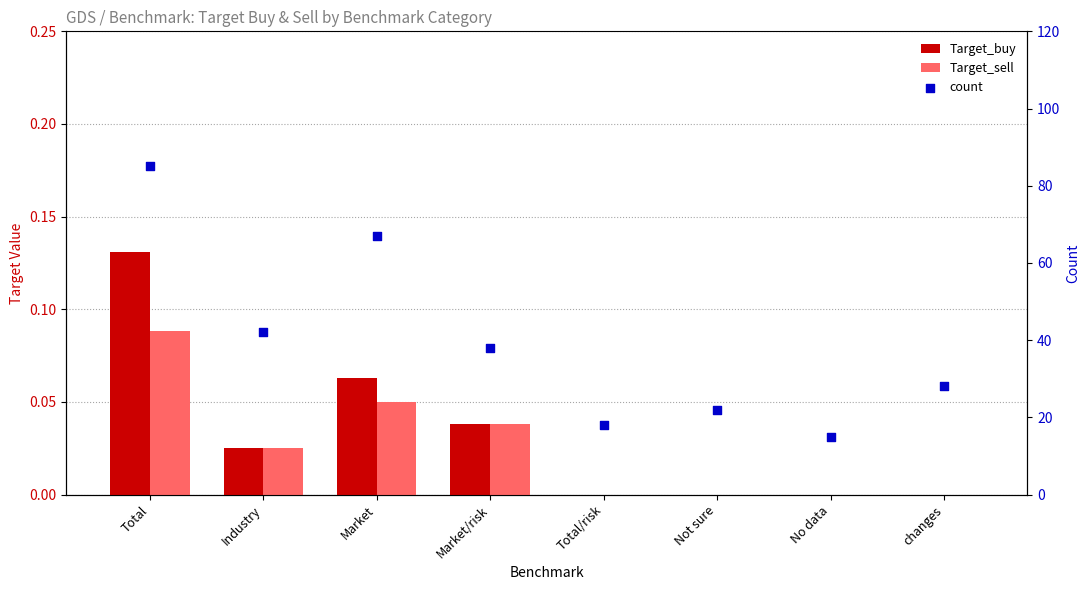

At which category is the sum across all series the highest?

Total